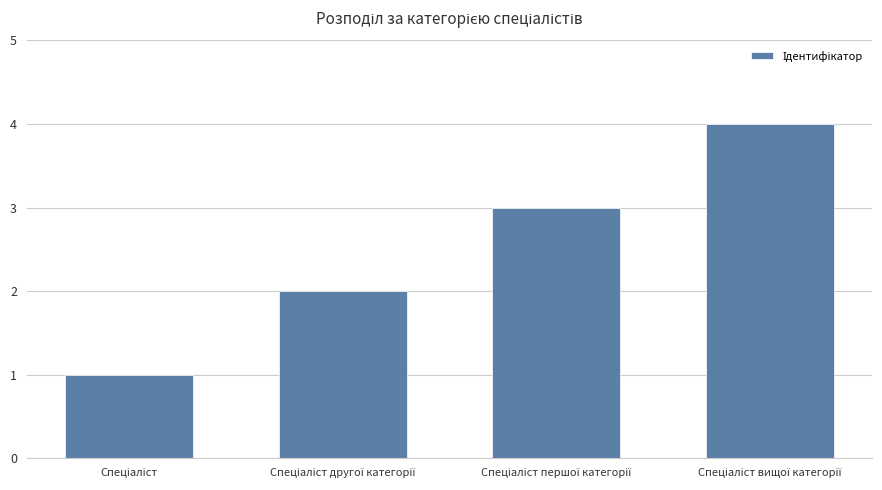

How many series are shown in this chart?

1